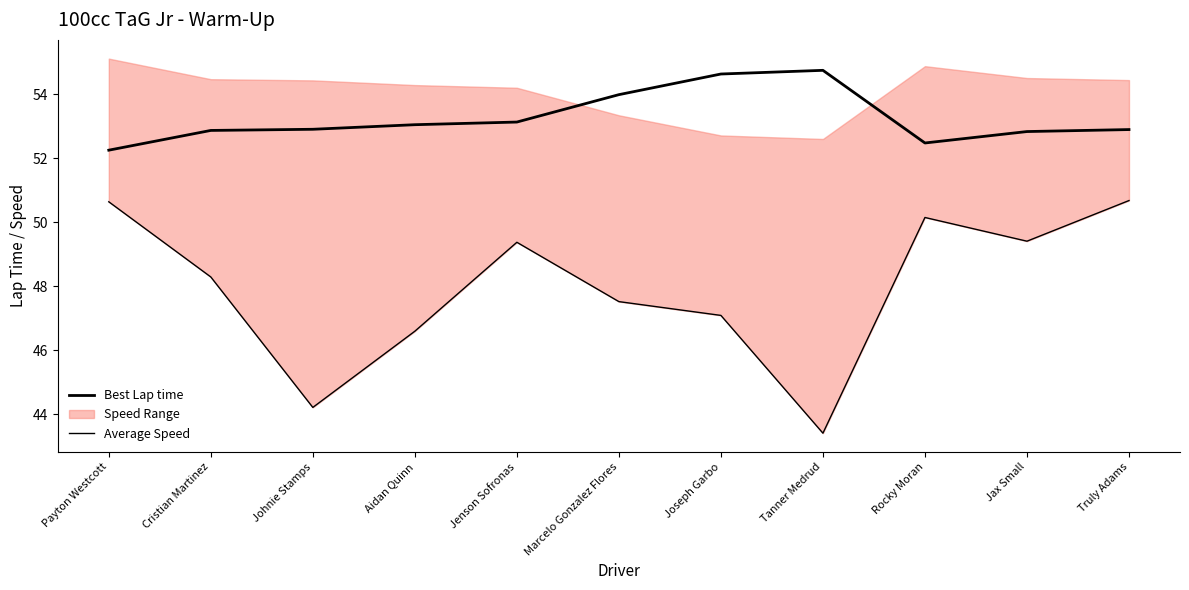

At which category does Average Speed reach its first local valley?

Johnie Stamps